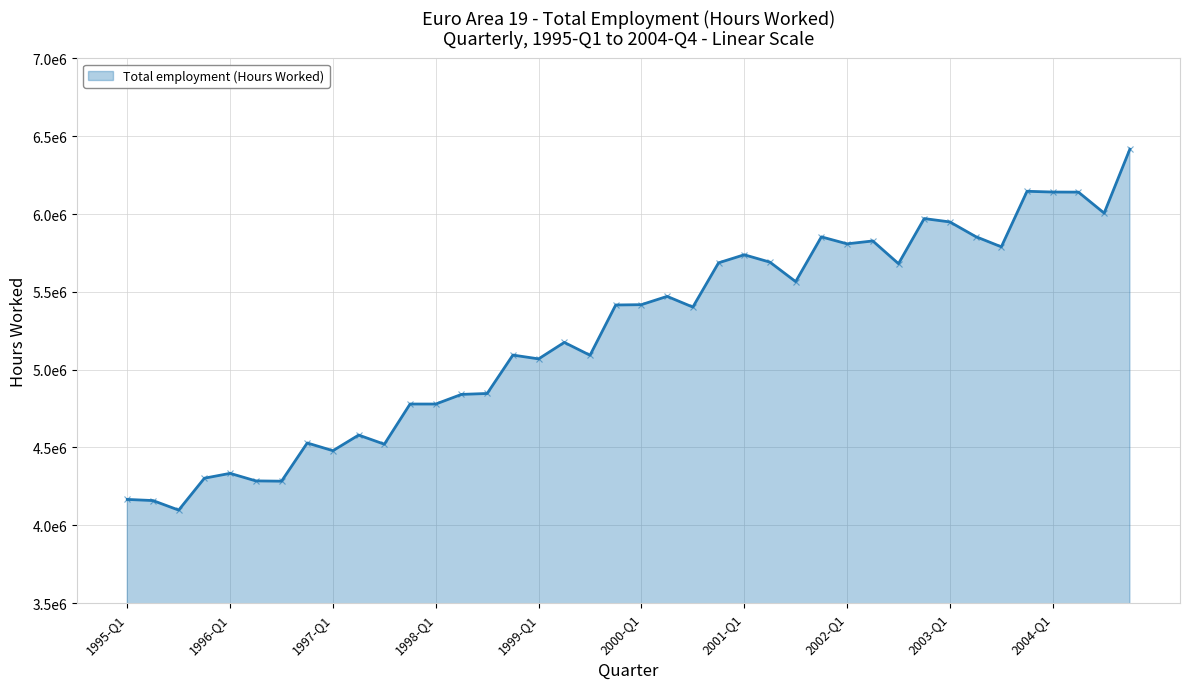

Does the chart display data point markers on the line(s)?

No